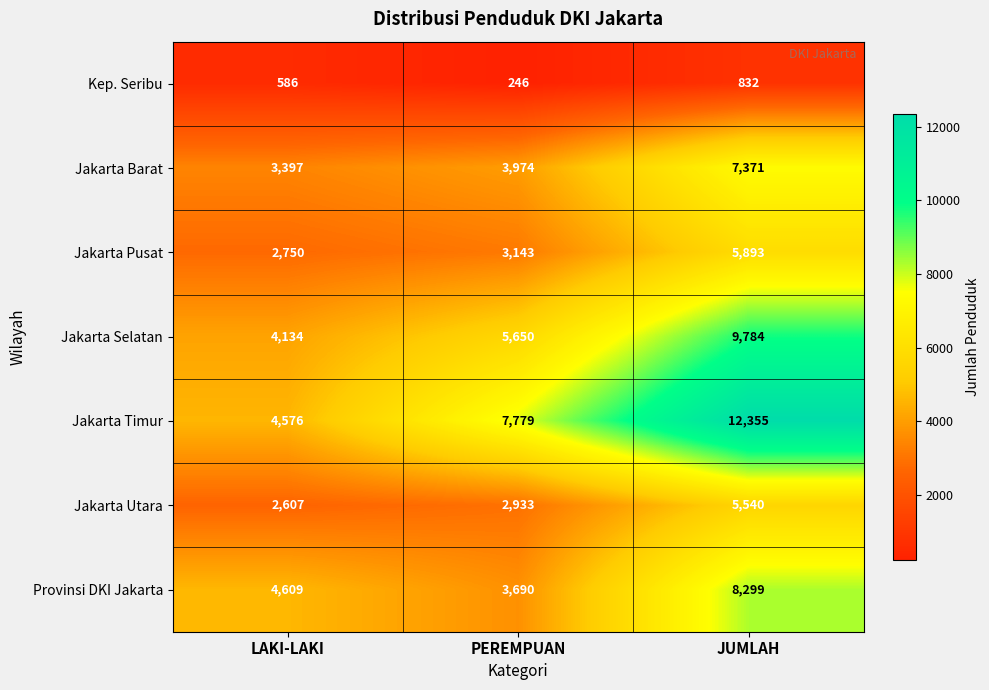

What is the average value of the Jakarta Barat series?

4914